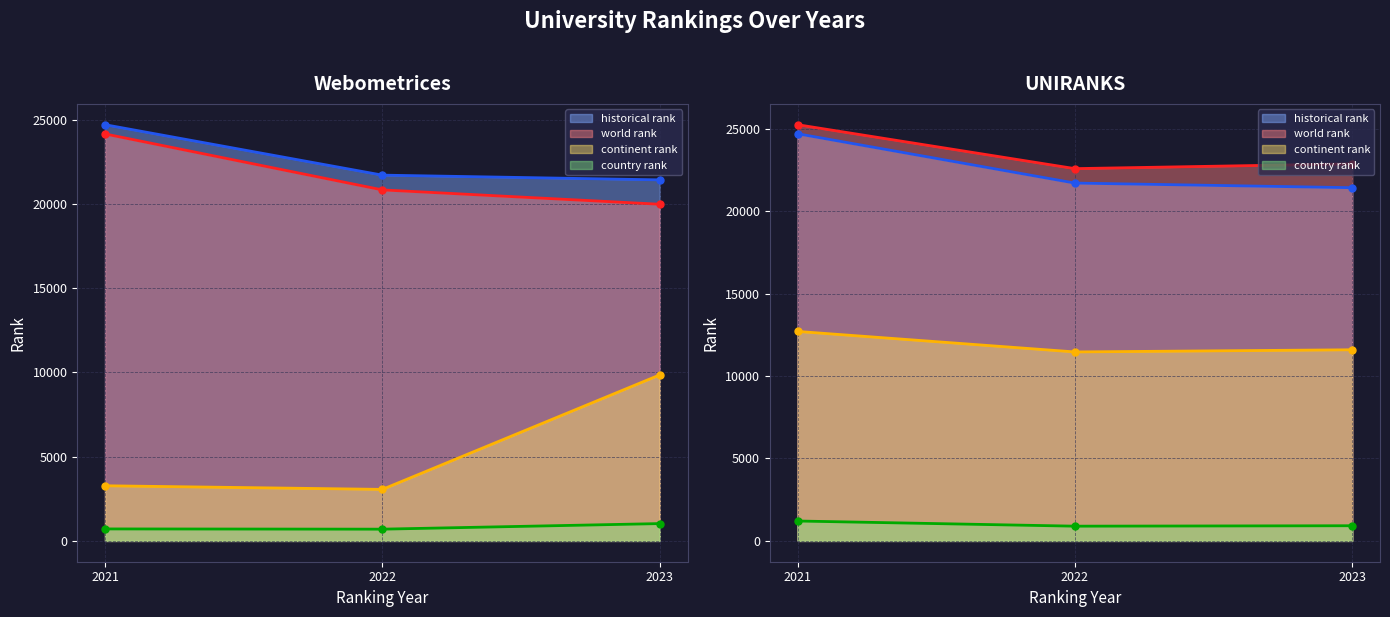

Does the chart display data point markers on the line(s)?

Yes